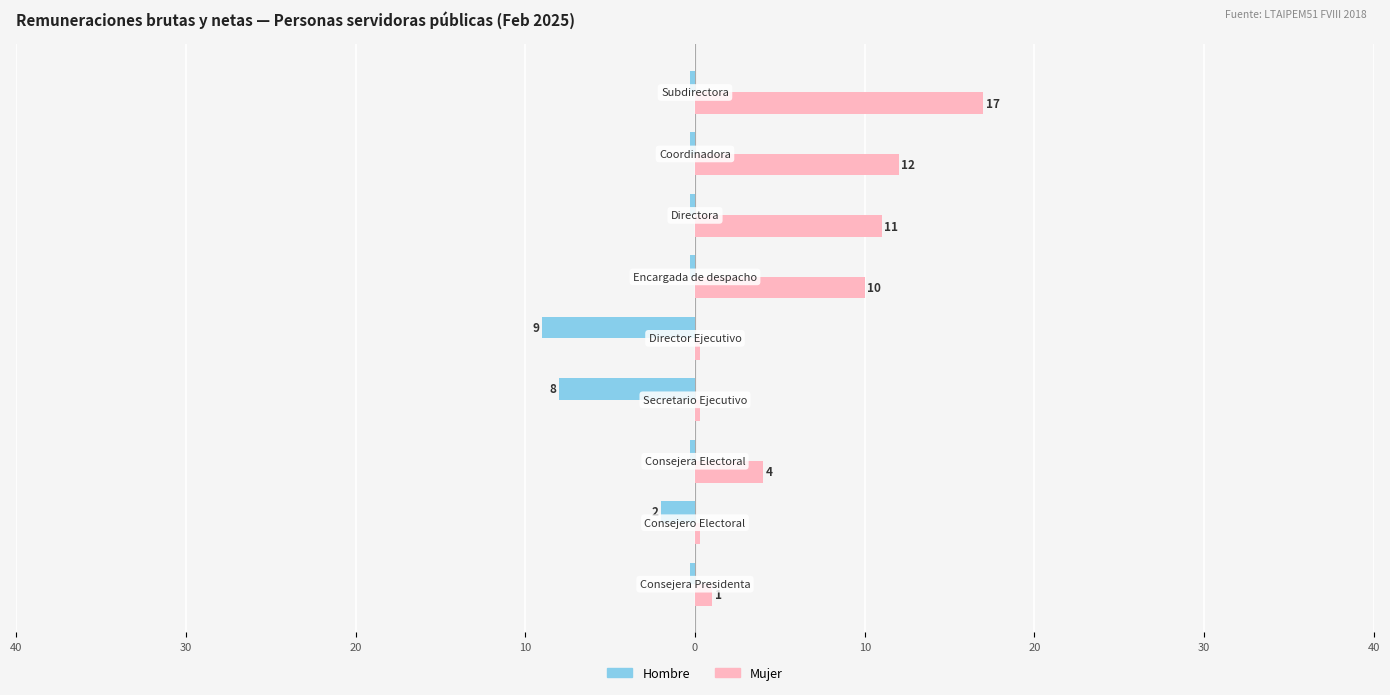

What are all the series names shown in the legend?

Hombre, Mujer